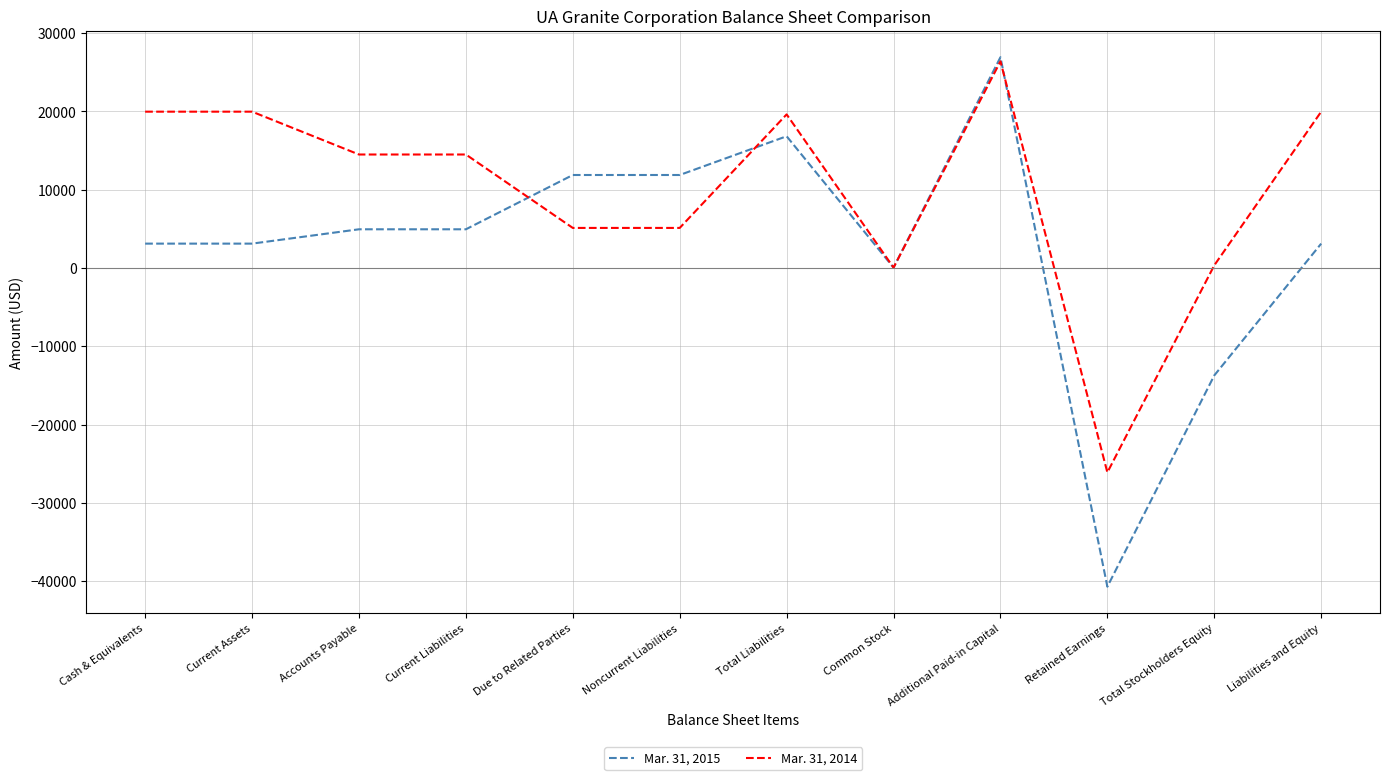

True or false: Mar. 31, 2015 has a value of 8313 at Current Liabilities.

False